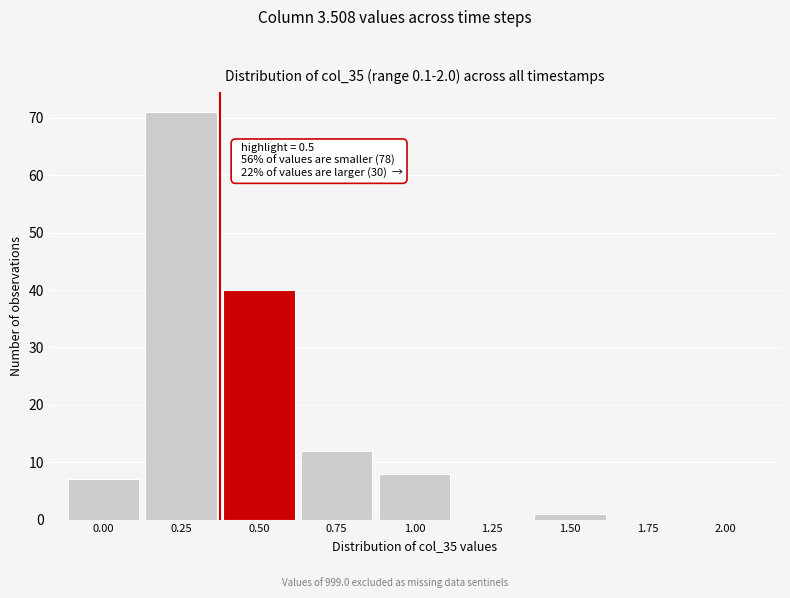

Reading left to right, transcribe all the data shown in this chart.

0.00=7	0.25=71	0.50=40	0.75=12	1.00=8	1.25=0	1.50=1	1.75=0	2.00=0